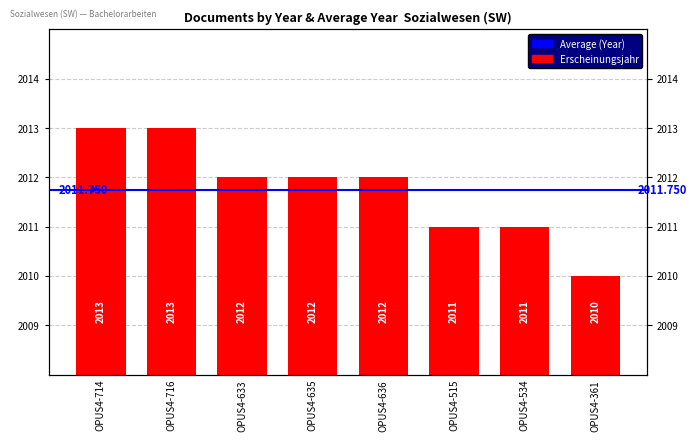

How many values are between 2011 and 2013?

7